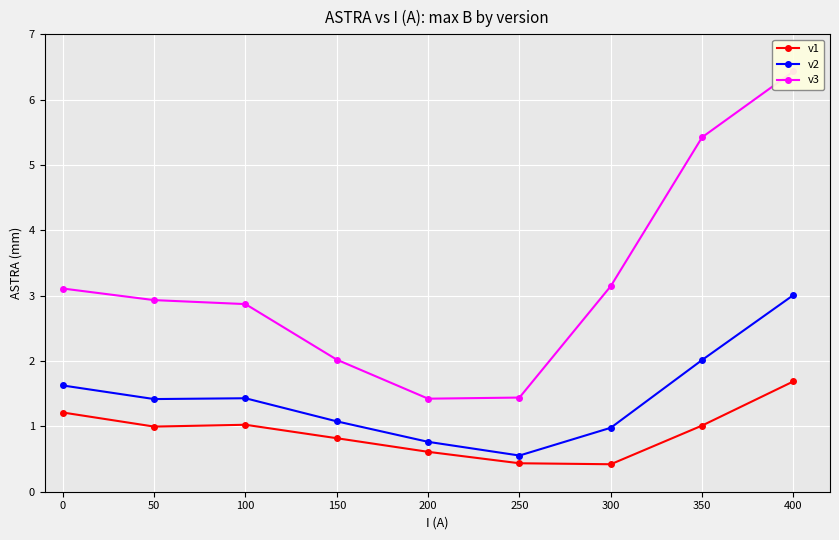

True or false: v2 has a value of 0.5 at 200.

False